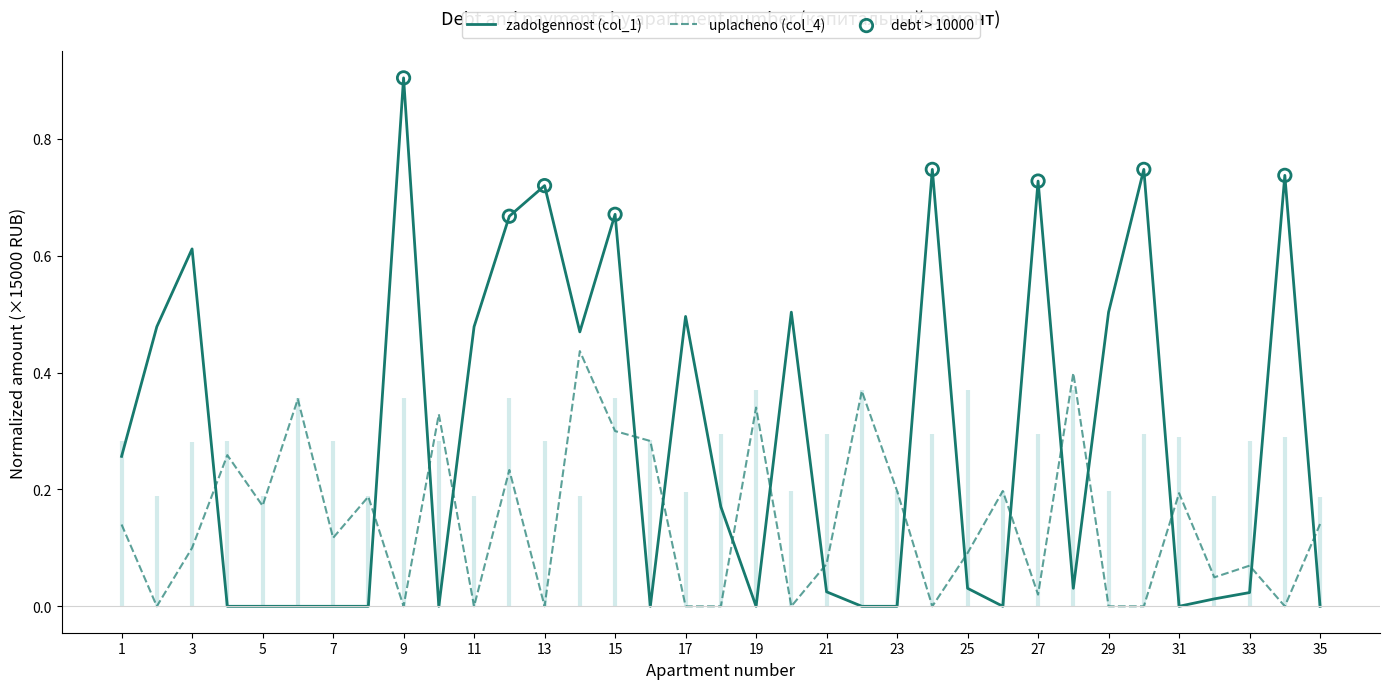

Which series reaches the maximum Y coordinate?

zadolgennost (col_1)